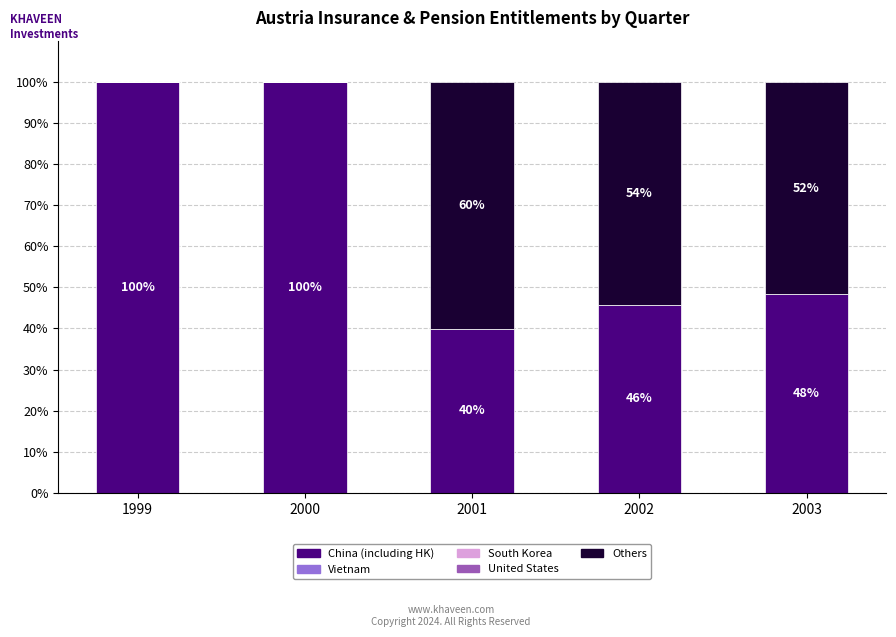

At which label is China (including HK) closest to 69?

2003